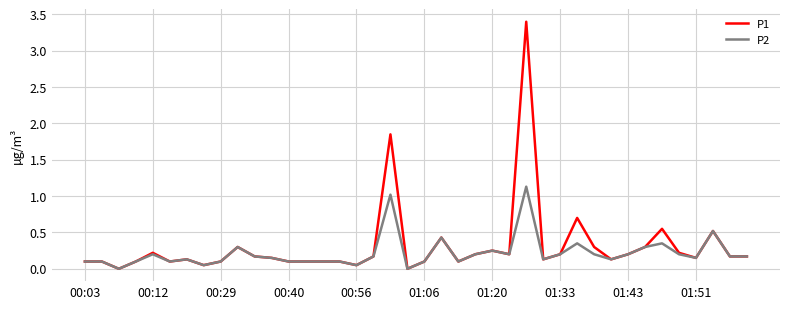

What is the greatest value displayed?

3.4